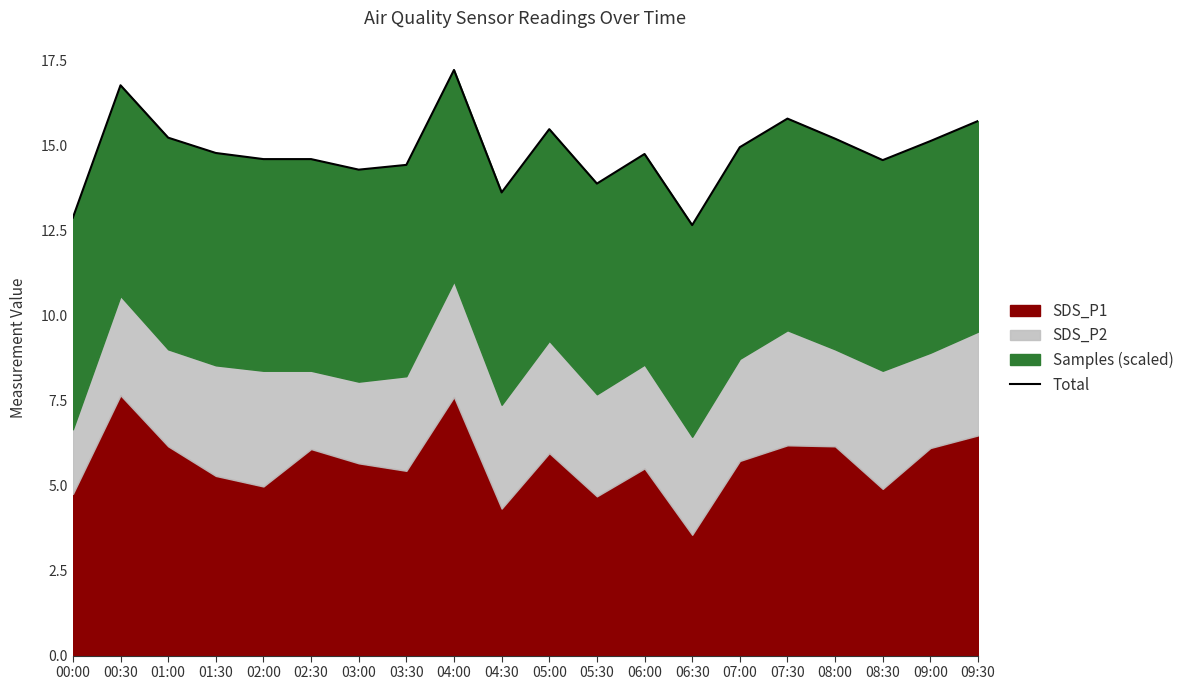

Which label corresponds to the smallest value in the chart?

06:30